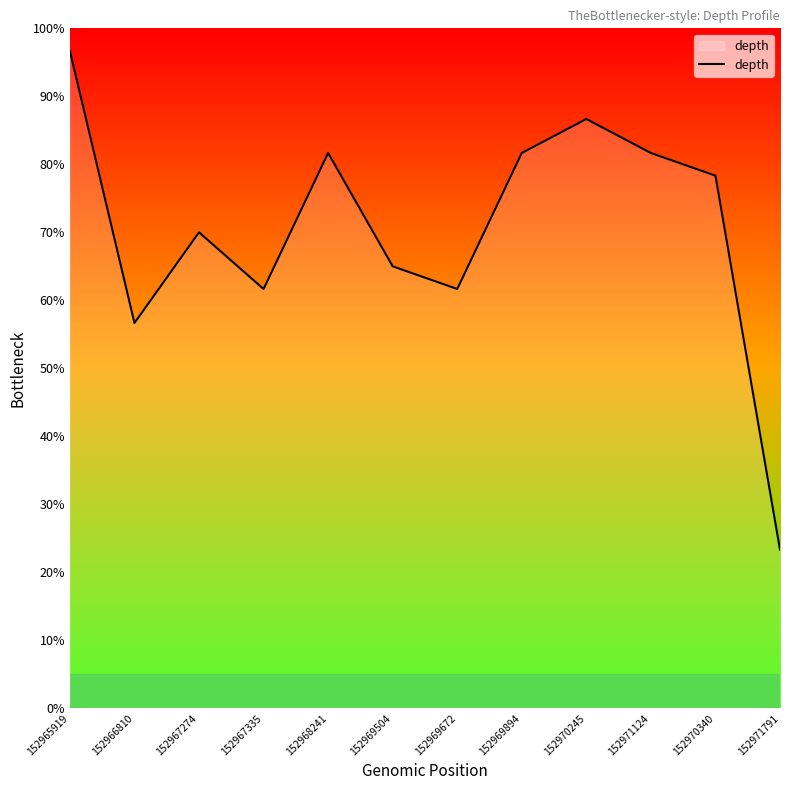

What position from the left is 152969672?

7